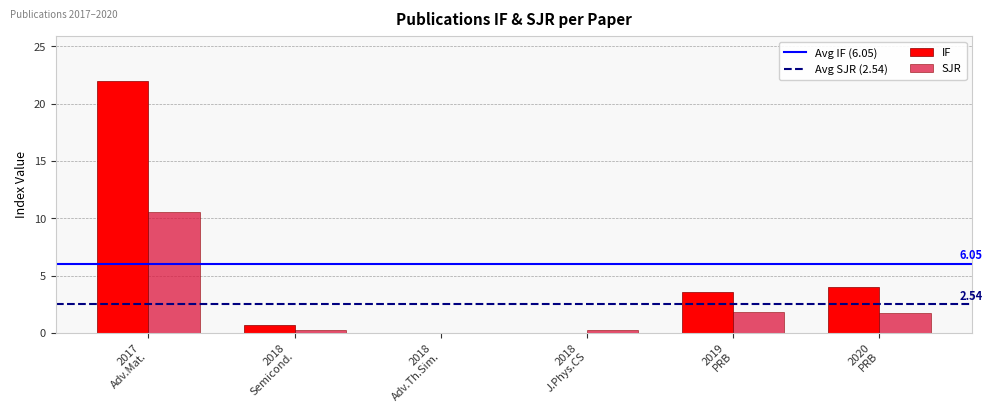

How many values in the IF series exceed 3?

3